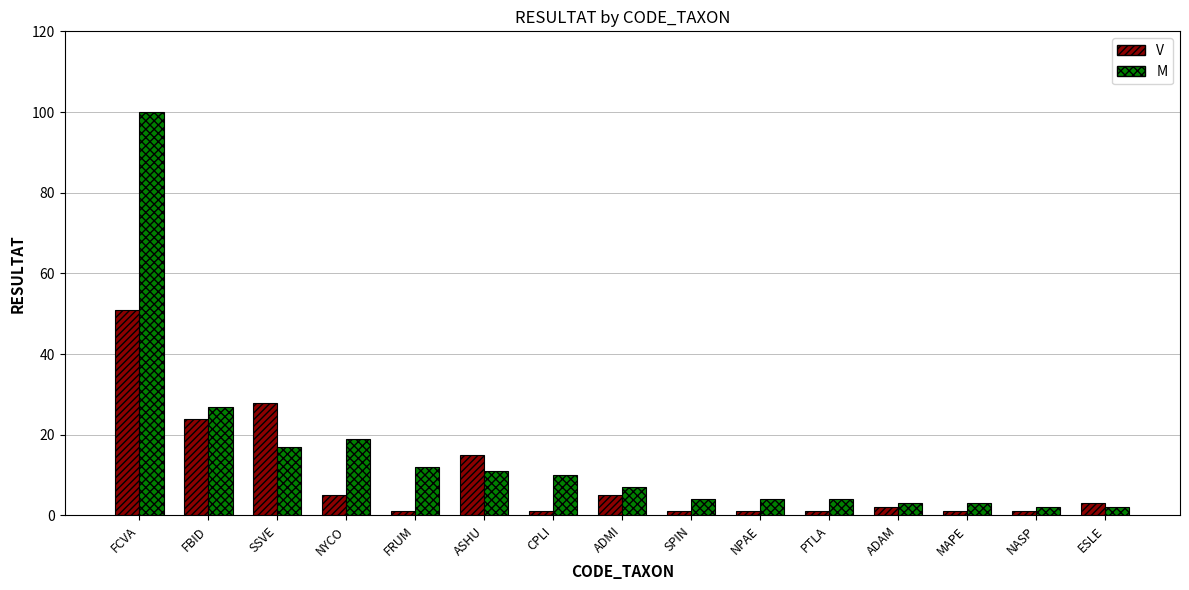

What is the label of the 10th bar from the left?

NPAE